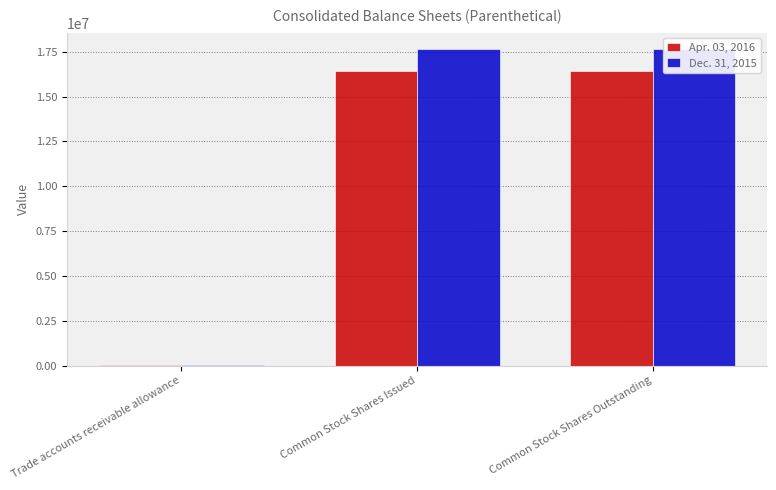

At which category does the chart reach its peak across all series?

Common Stock Shares Issued